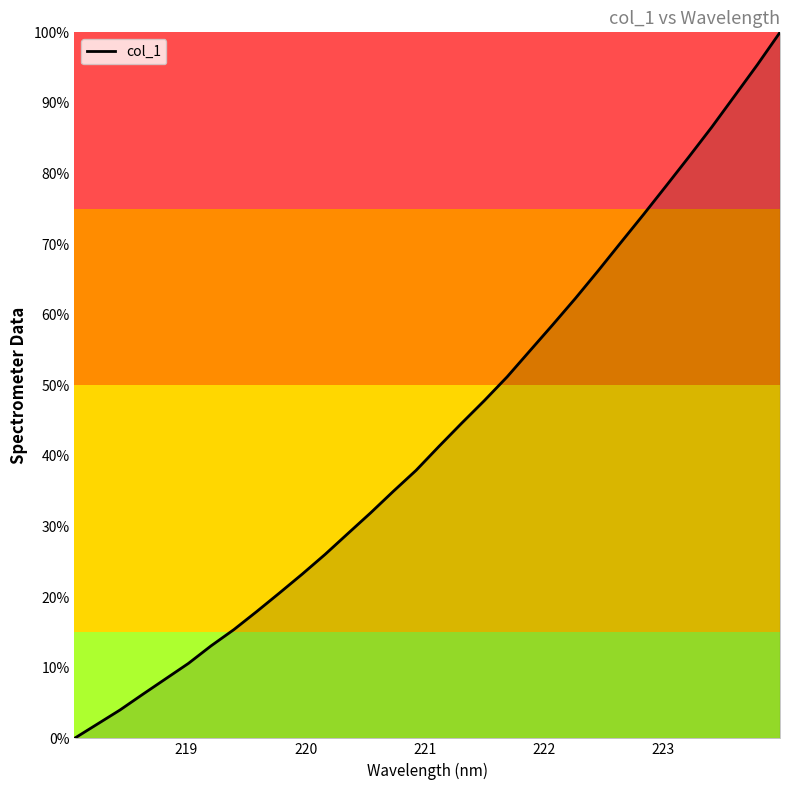

Does the chart have visible grid lines?

No